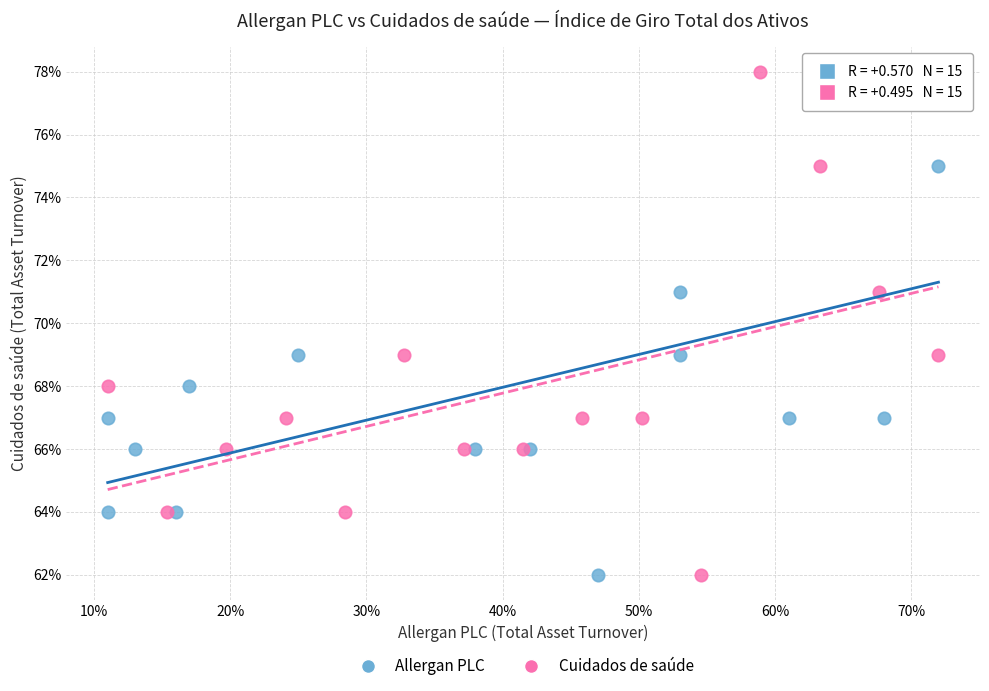

What are all the series names shown in the legend?

Allergan PLC, Cuidados de saúde